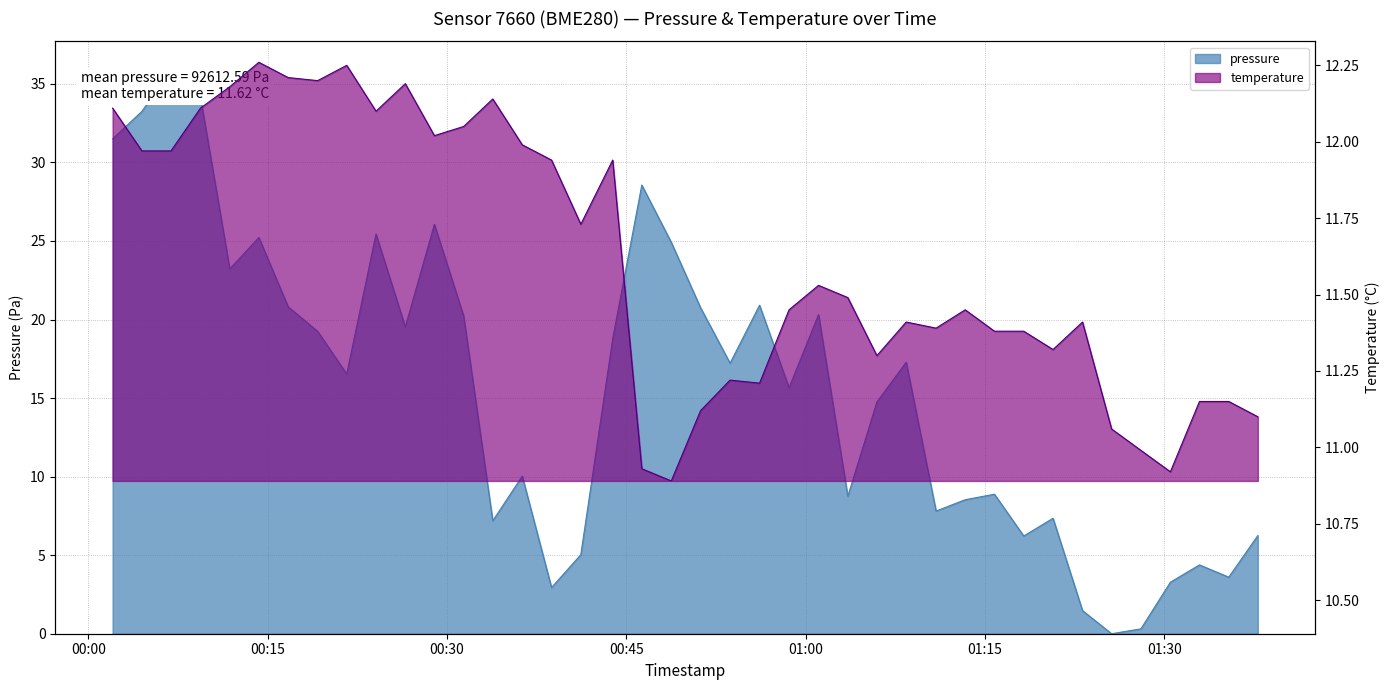

What is the difference between the second highest and minimum values in the temperature series?

1.4